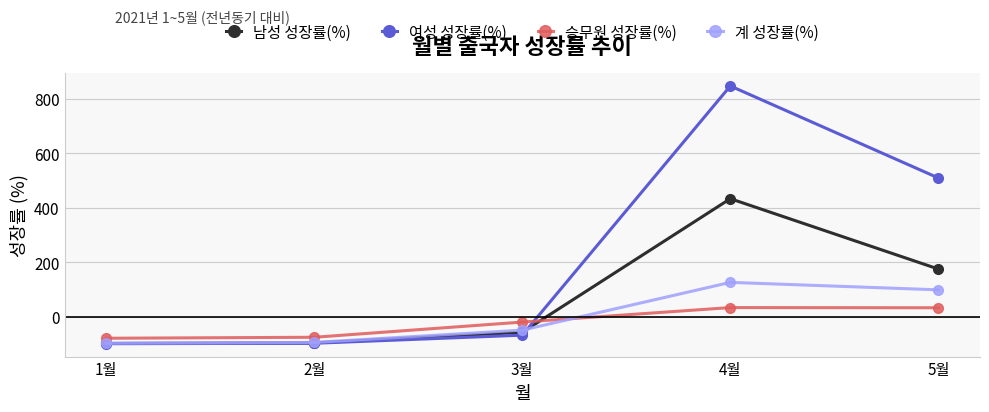

What is the label of the 5th point from the left?

5월